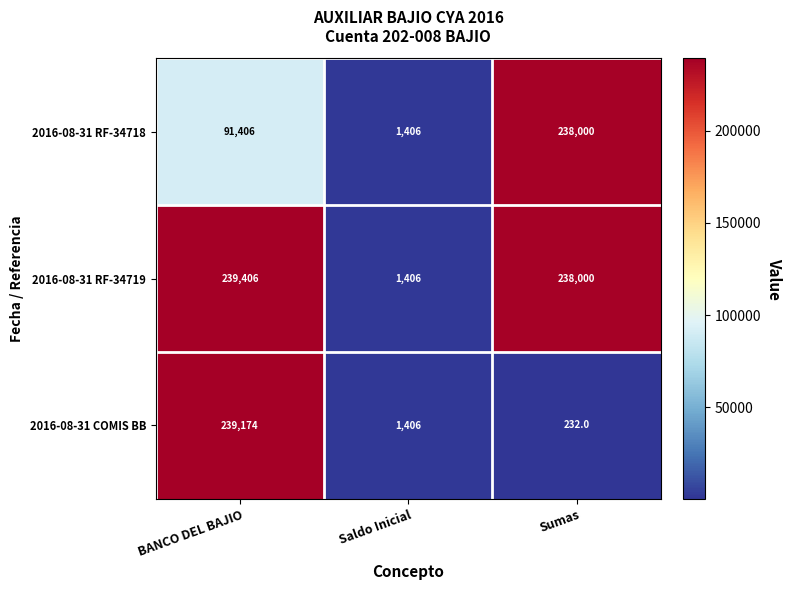

What is the average value of the 2016-08-31 RF-34718 series?

110271